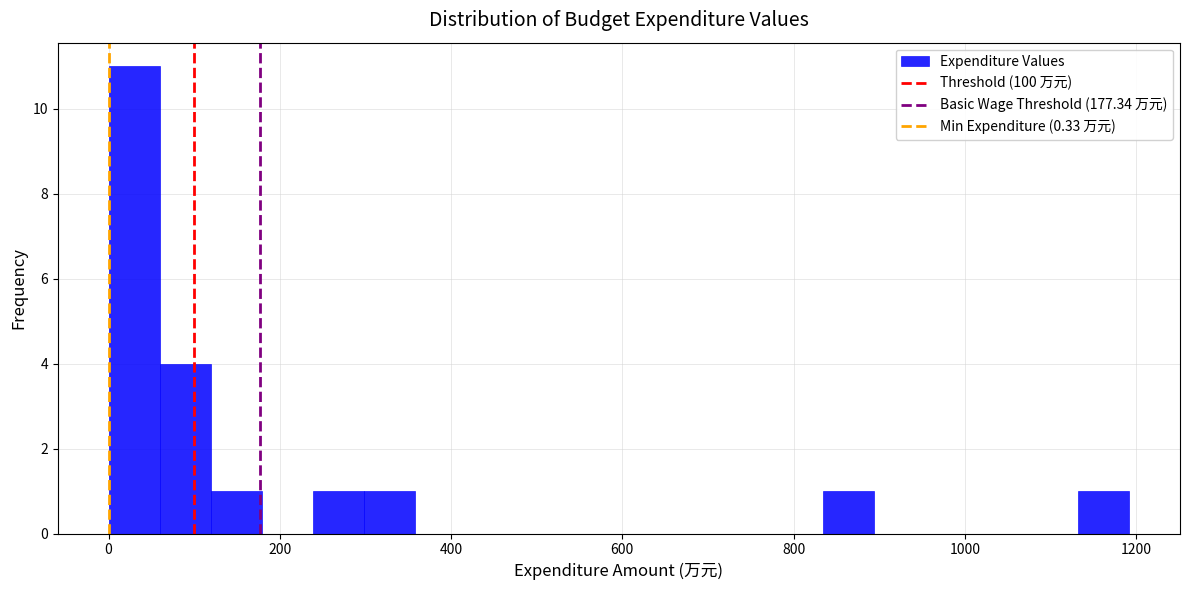

Read against the x-axis, roughly where is the centre of the tallest bar?

40